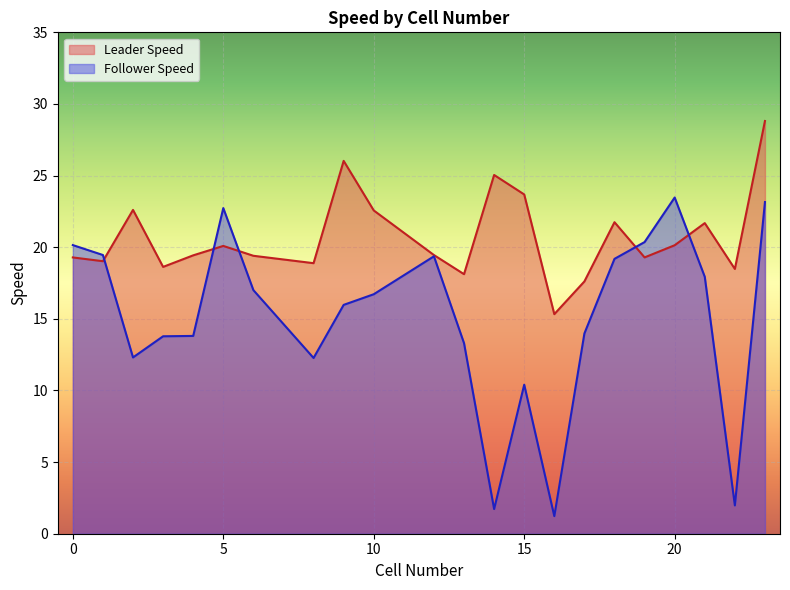

How many interior local valleys does the Follower Speed series have?

5